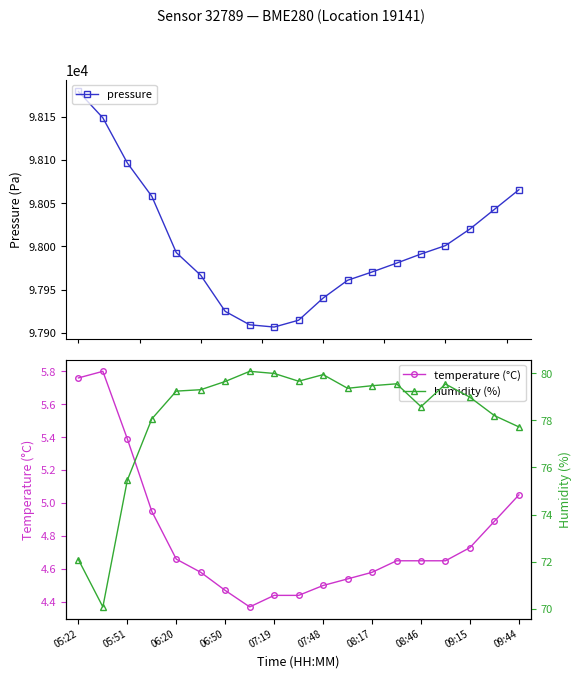

What are all the series names shown in the legend?

pressure, temperature (°C), humidity (%)